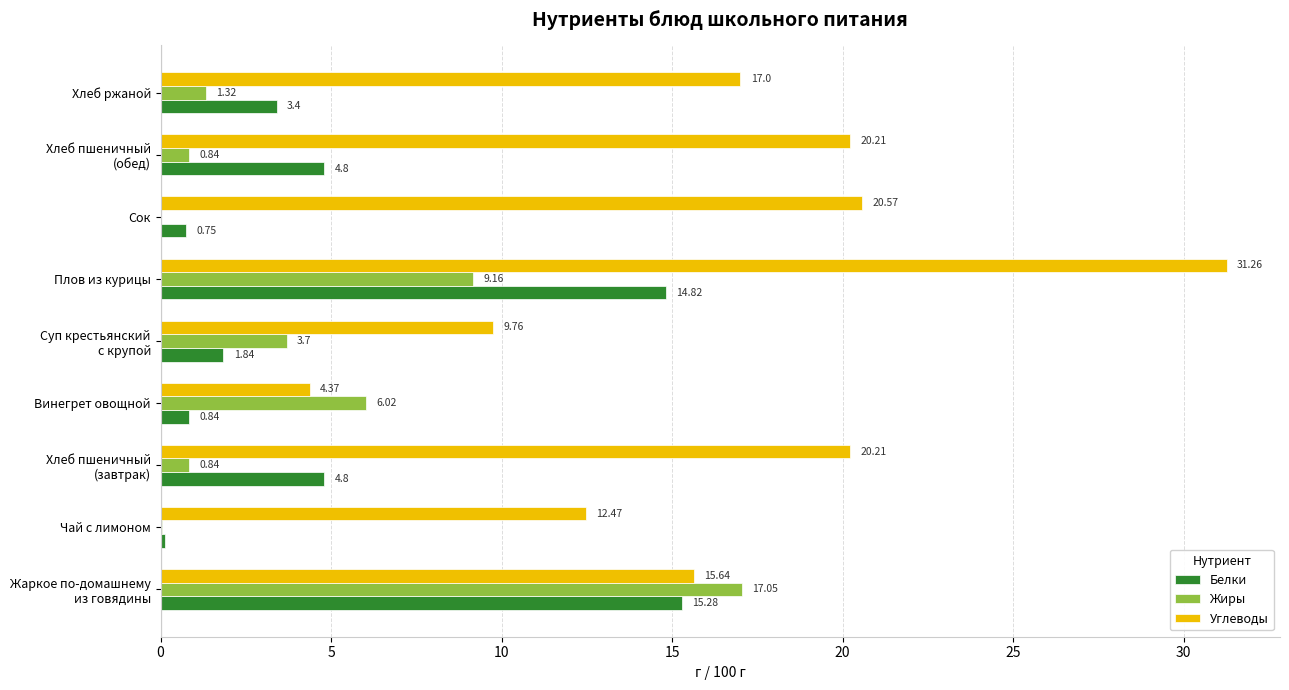

What is the total value across all series at Плов из курицы?

55.2